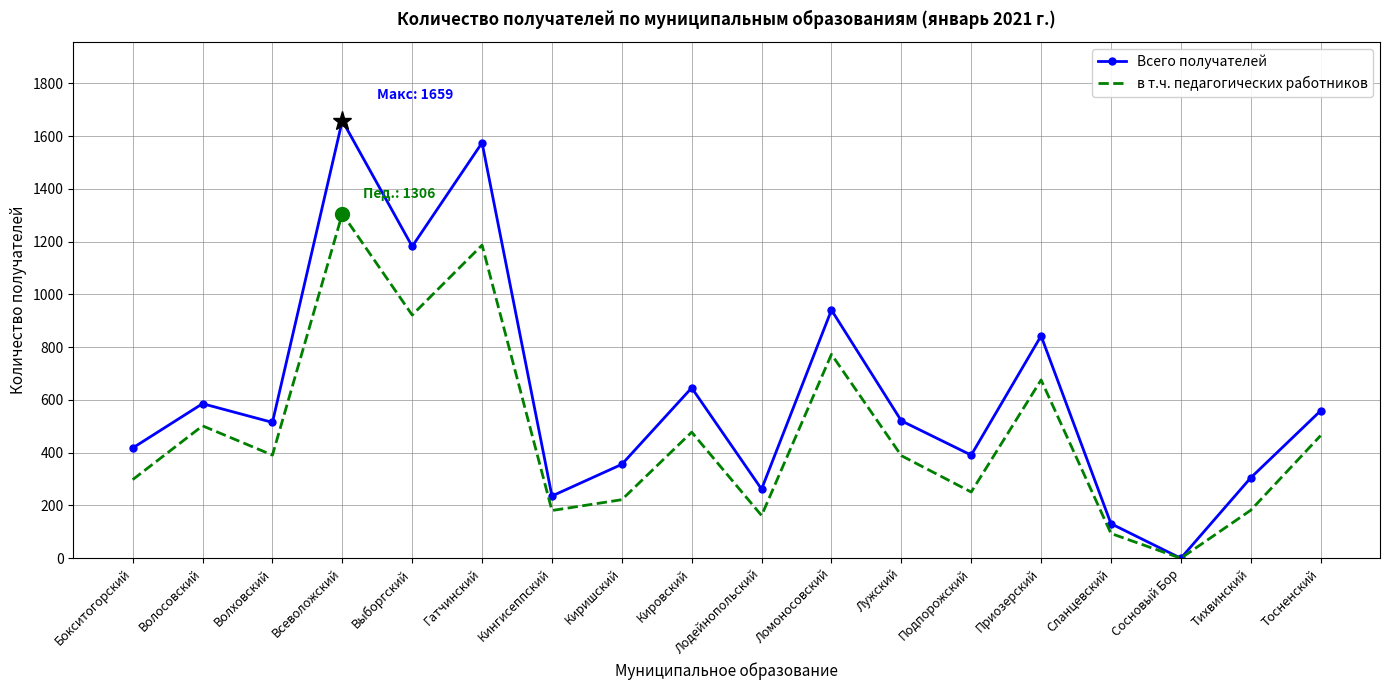

What position from the left is Приозерский?

14